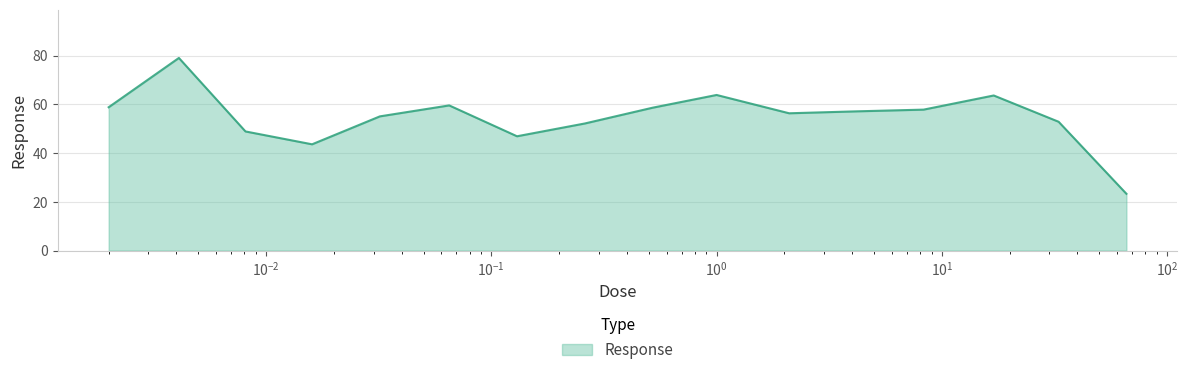

What is the smallest value displayed?

23.3